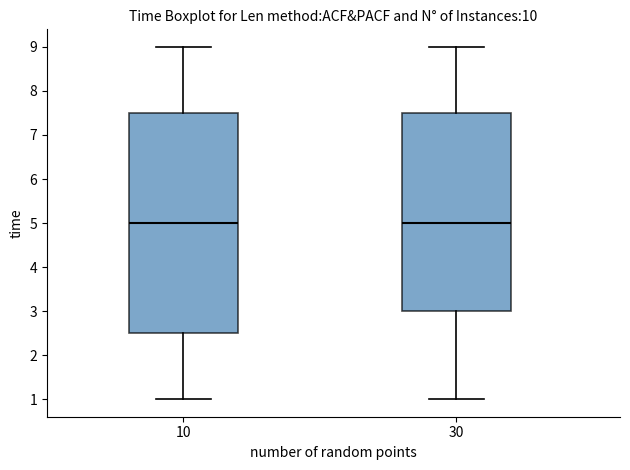

Reading left to right, transcribe this box plot: for each box, give where its median line is, the range the box spans, and where its two whiskers end, as read against the y-axis. The values are not printed on the chart, so give them approximately, as read against the axis.

10: median 5.0, box 2.5 to 7.5, whiskers 1.0 to 9.0
30: median 5.0, box 3.0 to 7.5, whiskers 1.0 to 9.0